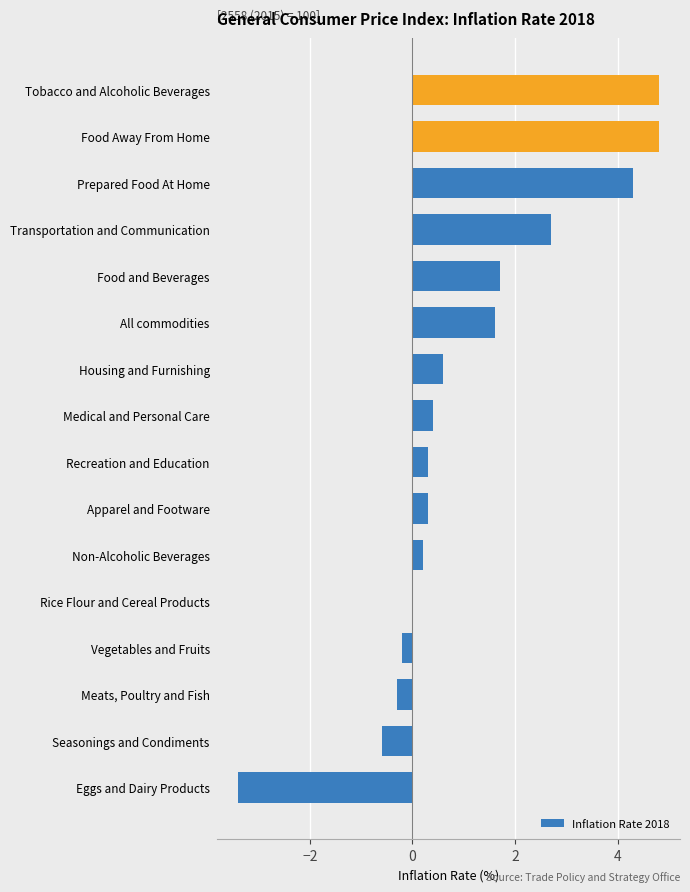

What is the greatest value displayed?

4.8